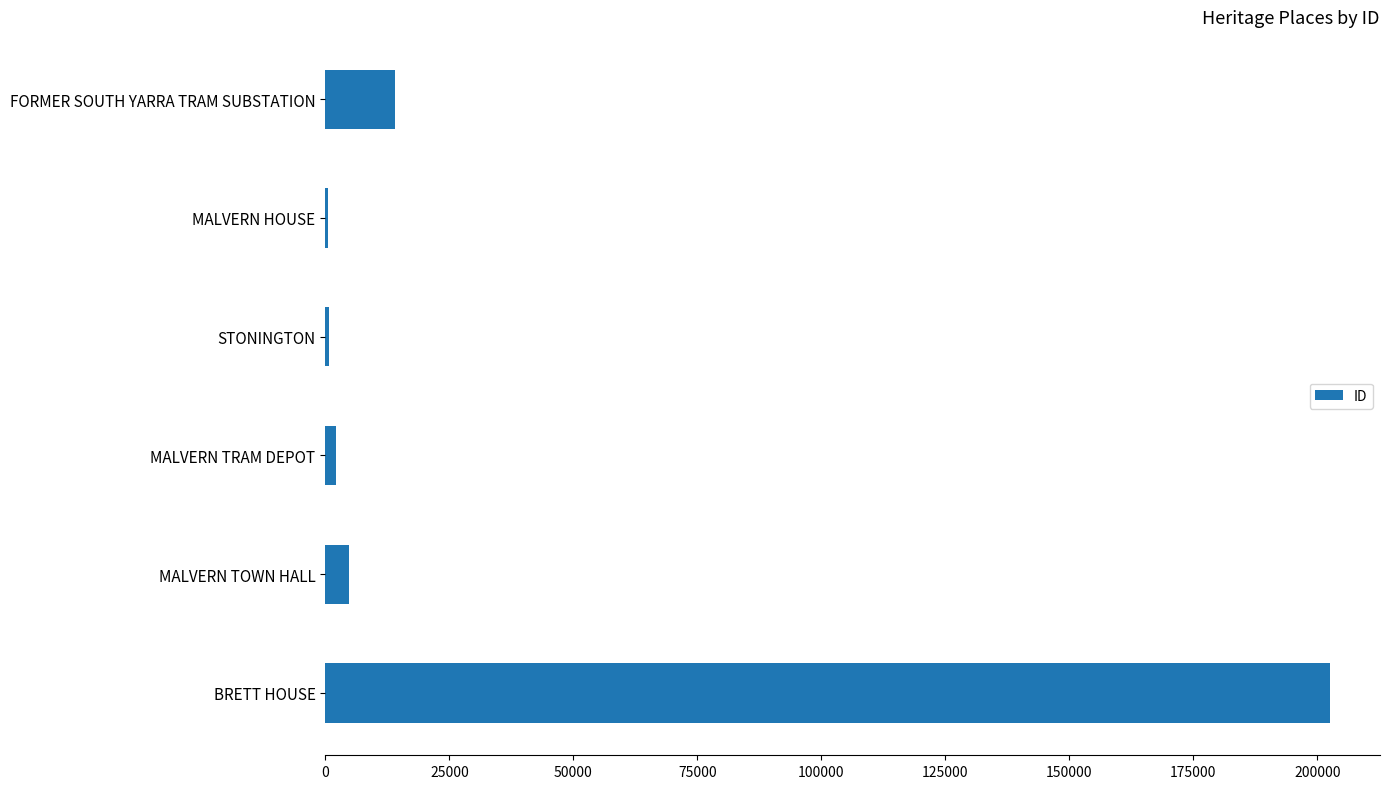

At which label is the value closest to 101528?

FORMER SOUTH YARRA TRAM SUBSTATION